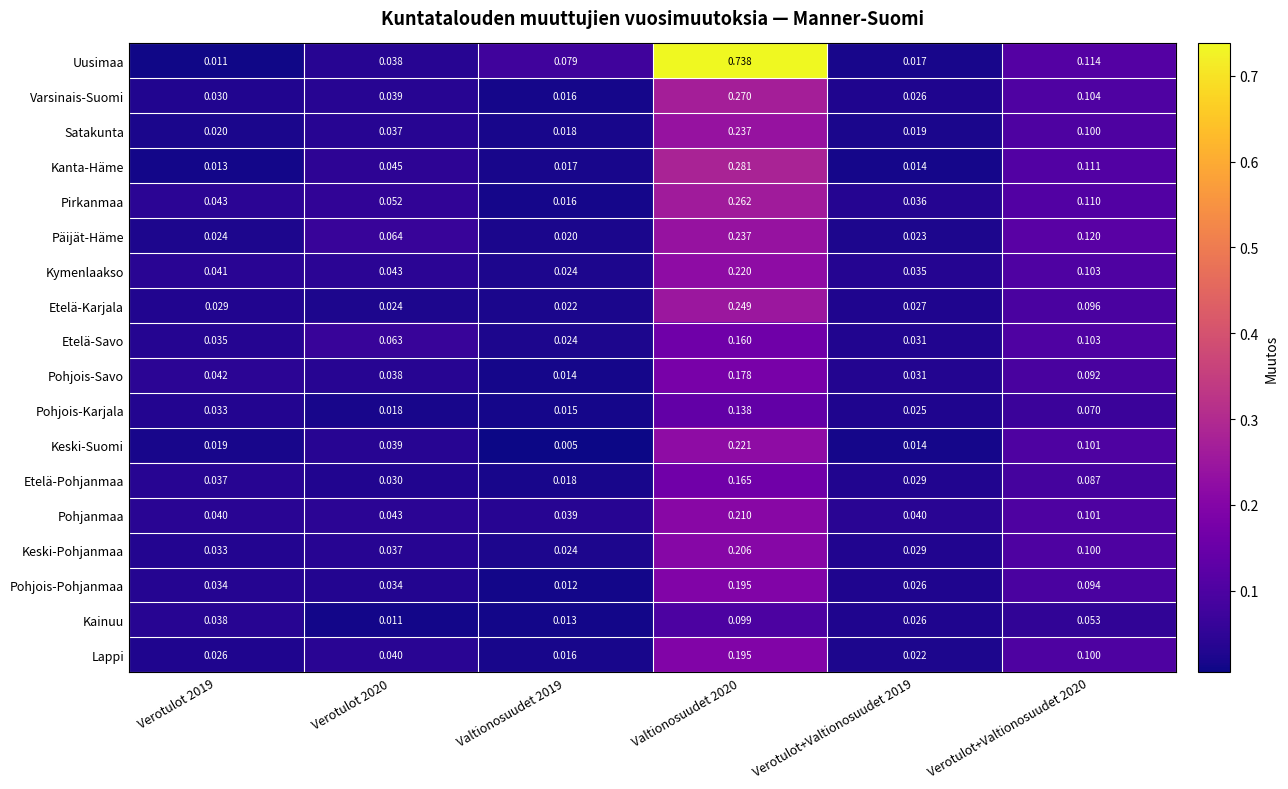

Between Valtionosuudet 2019 and Verotulot+Valtionosuudet 2019, which series saw the biggest shift?

Uusimaa